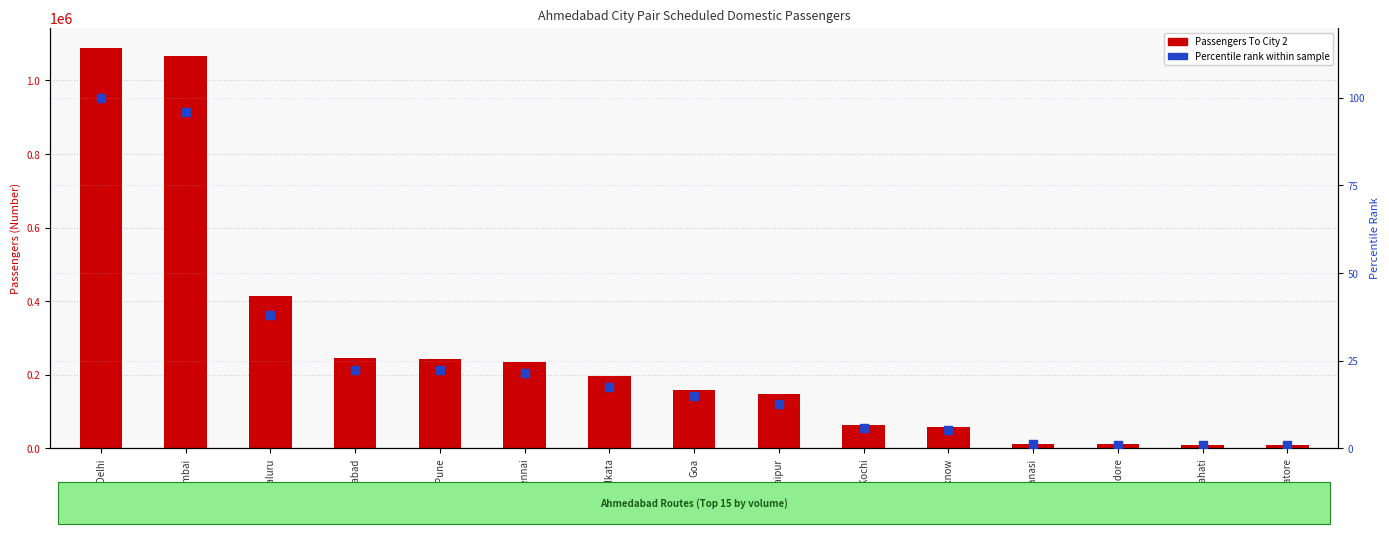

Is the value of Percentile rank within sample at Goa greater than the value of Passengers To City 2 at Kolkata?

No